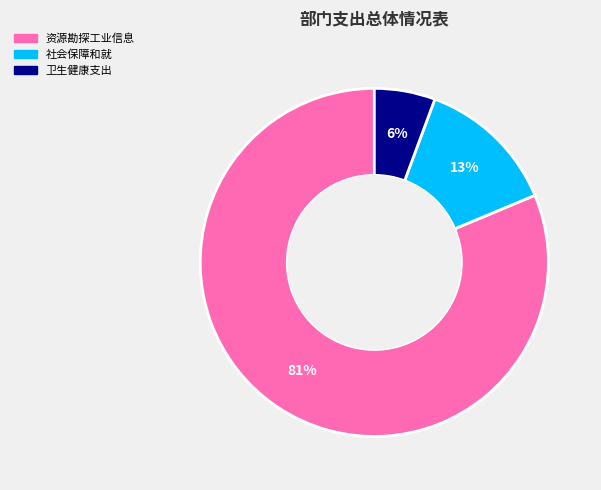

Is there any slice that represents more than half of the pie?

Yes